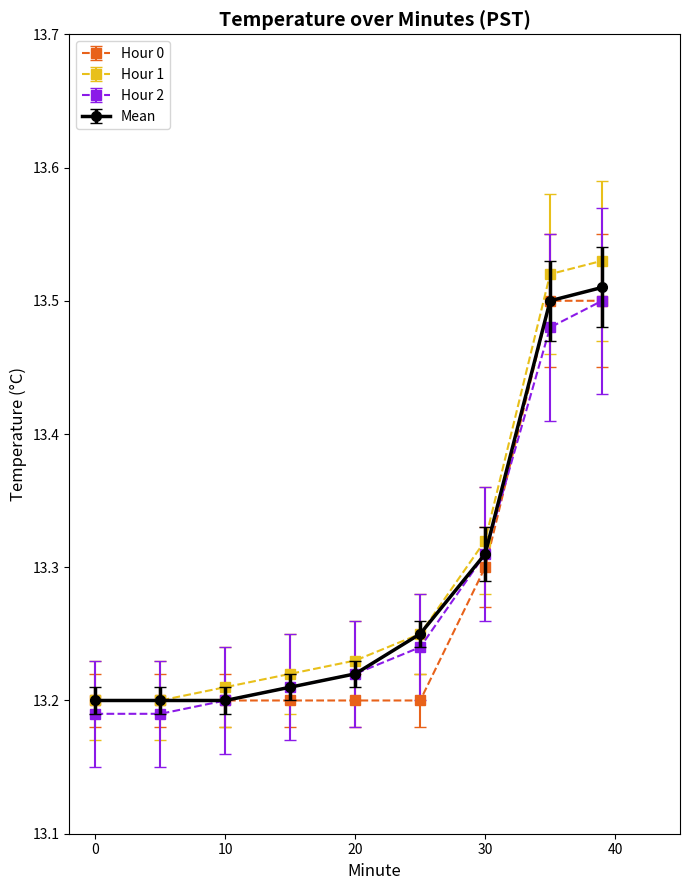

At how many categories does at least one series exceed 13?

9